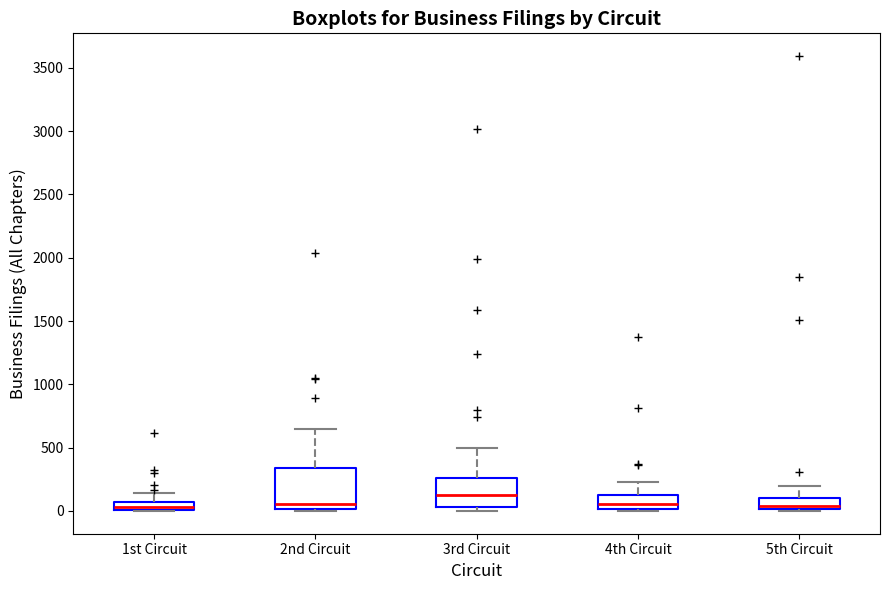

Comparing the boxes themselves (not the whiskers), which one is the tallest?

2nd Circuit